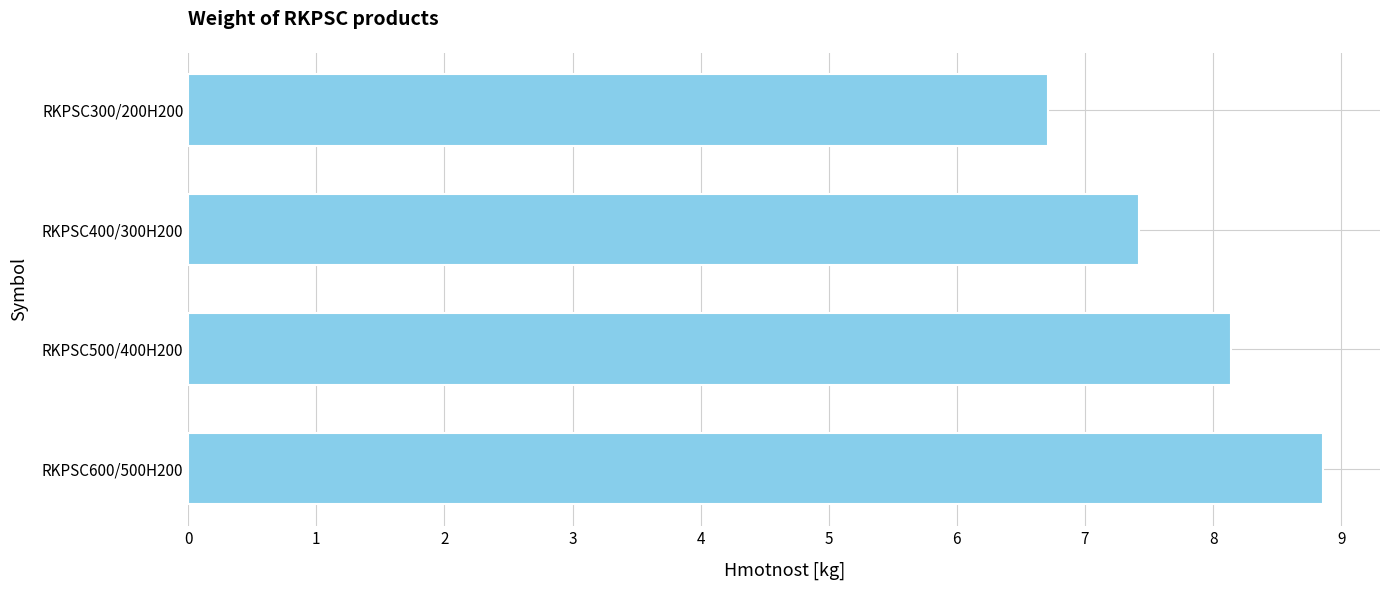

Are the bars horizontal?

Yes